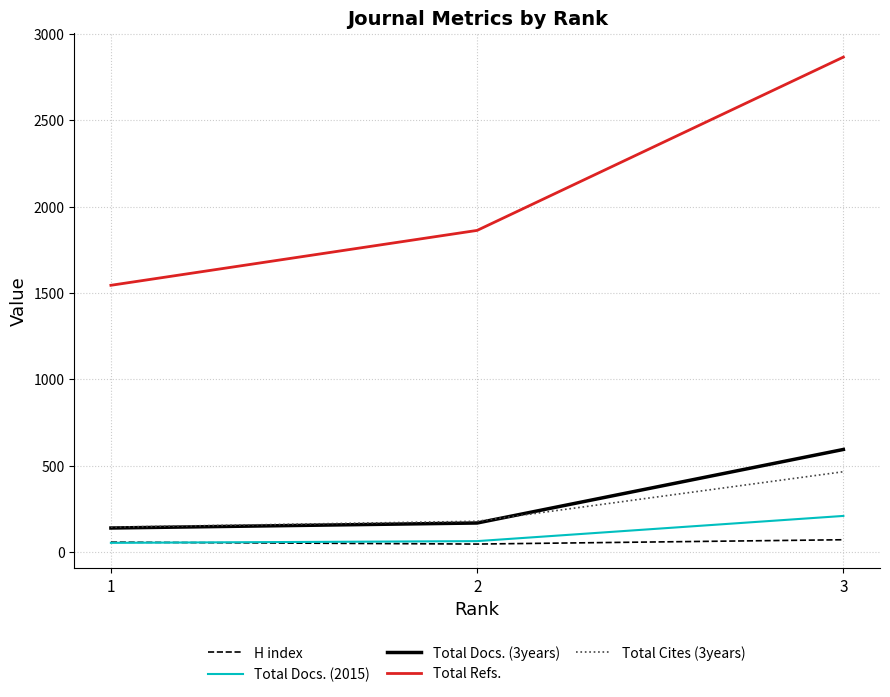

What is the difference between the maximum and second lowest values in the Total Docs. (3years) series?

426